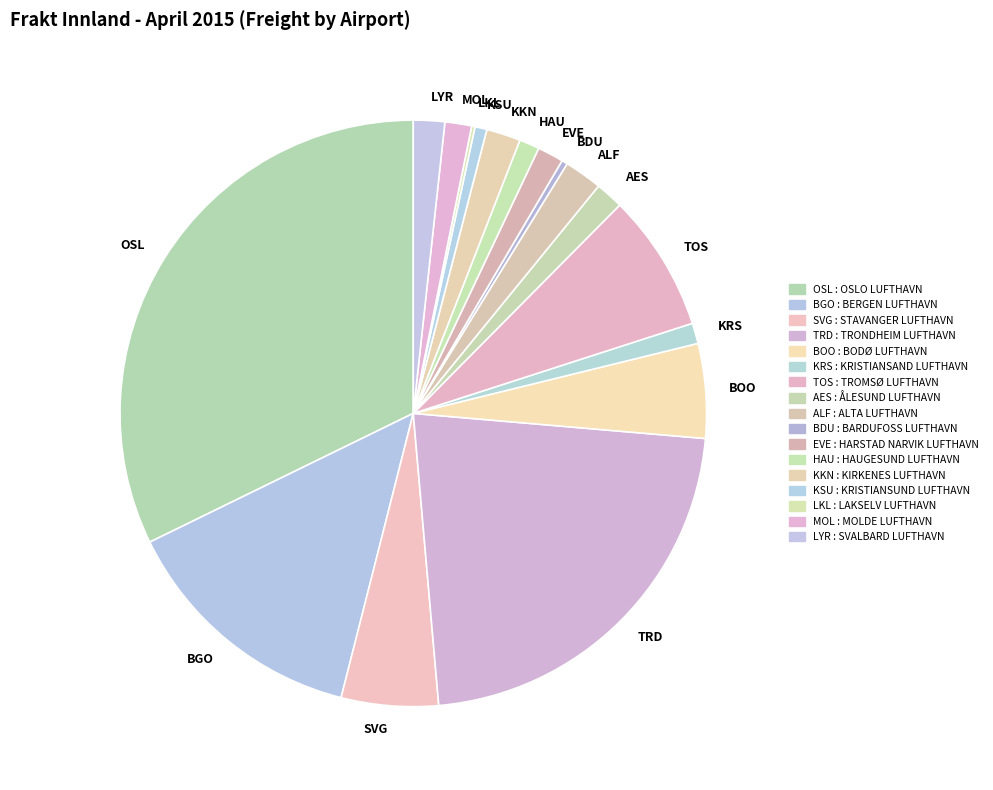

What is the ratio of the value at OSL to the value at TOS?

4.2